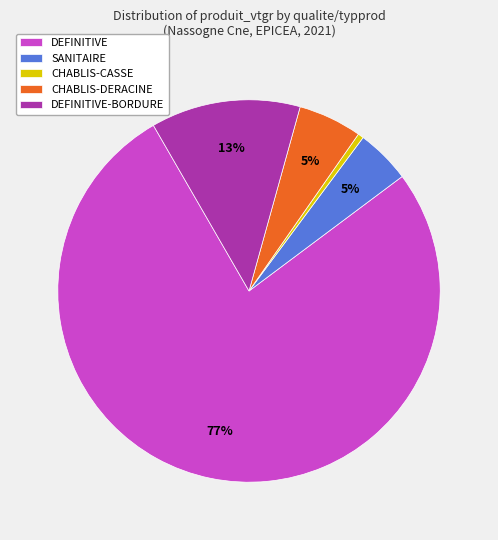

To the nearest percent, what is the average slice percentage?

20%